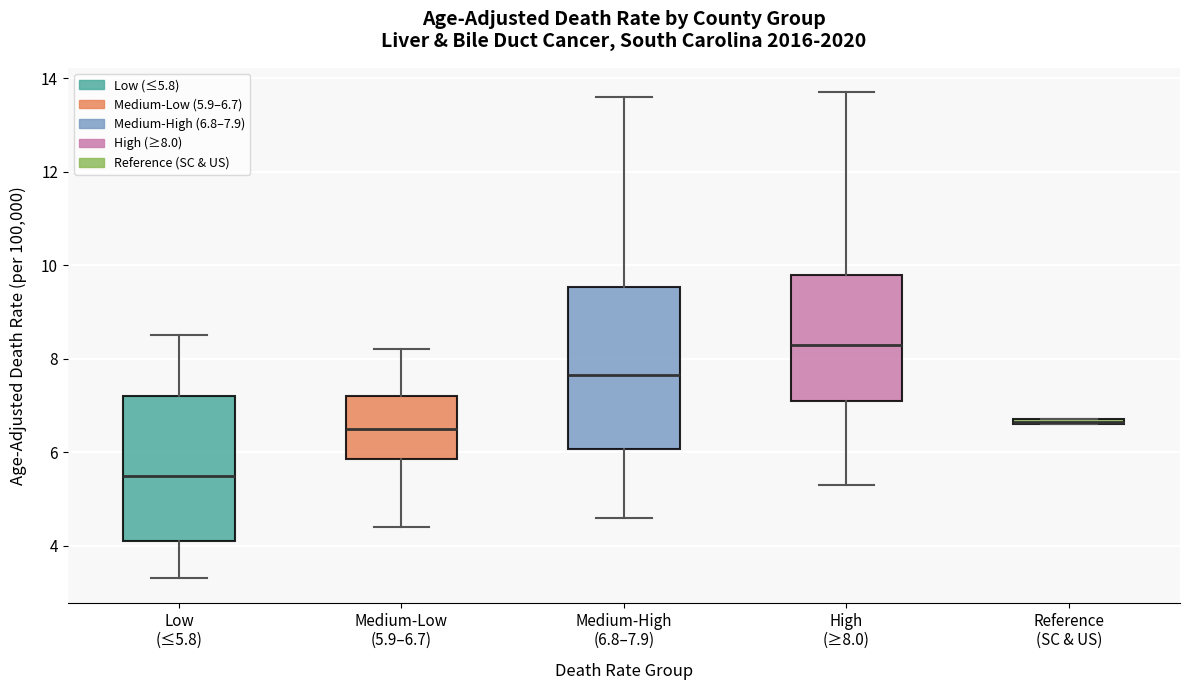

Where does the lower whisker of the box for Medium-Low (5.9–6.7) end on the y-axis? The values are not printed on the chart, so give them approximately, as read against the axis.

4.4